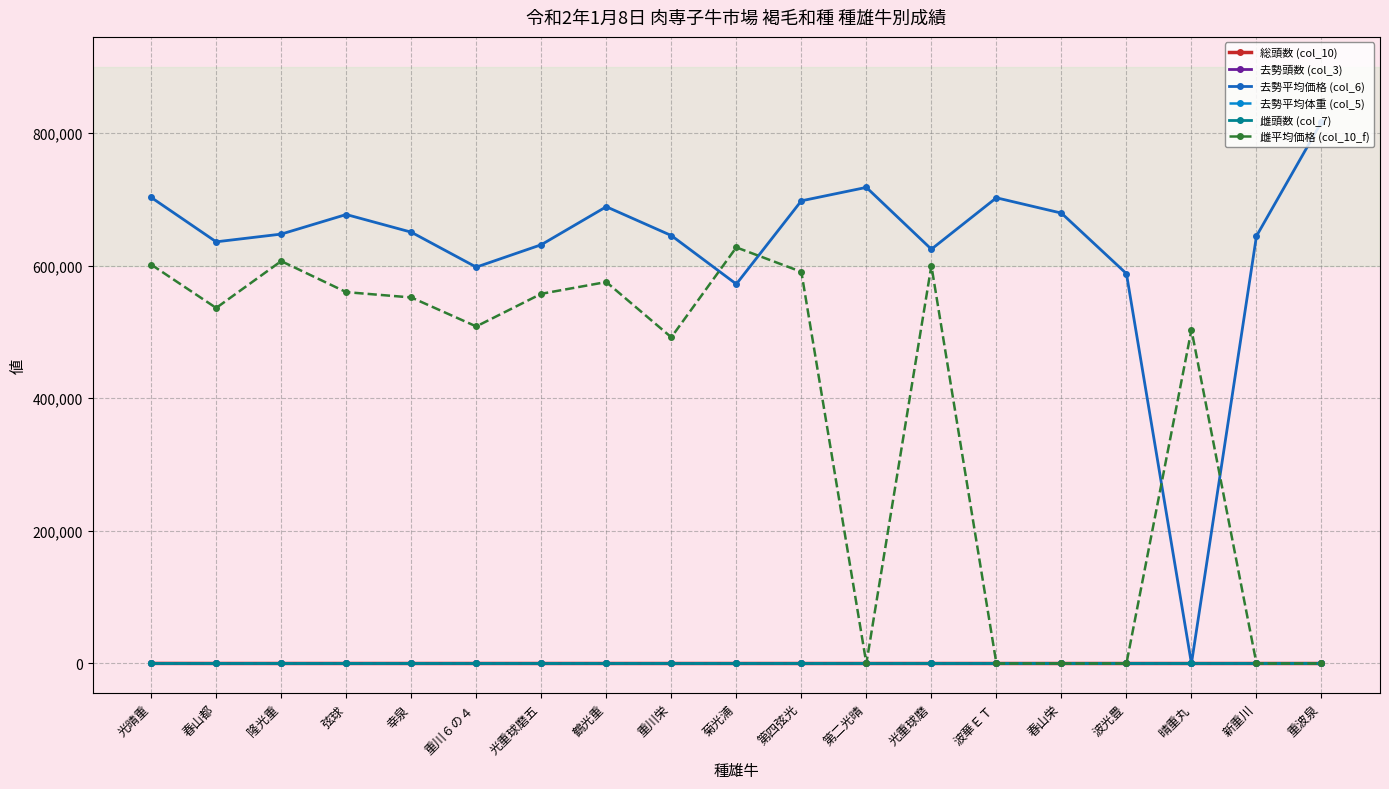

How many data points does each series have?

19